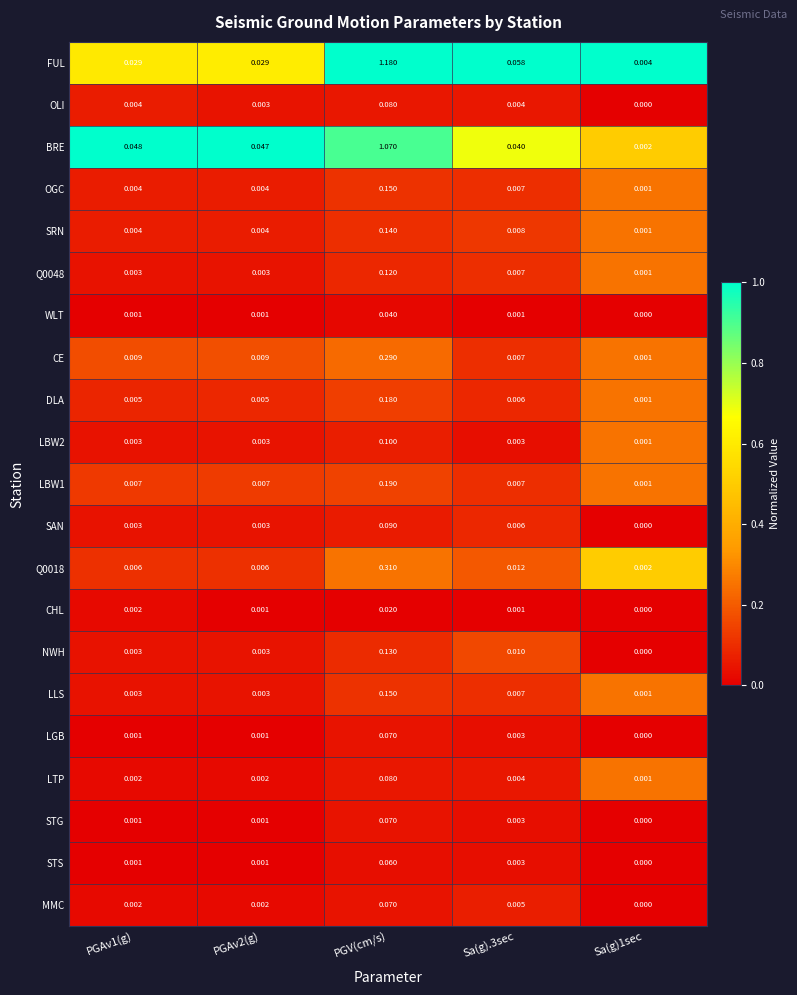

Count the number of data series in this chart.

21